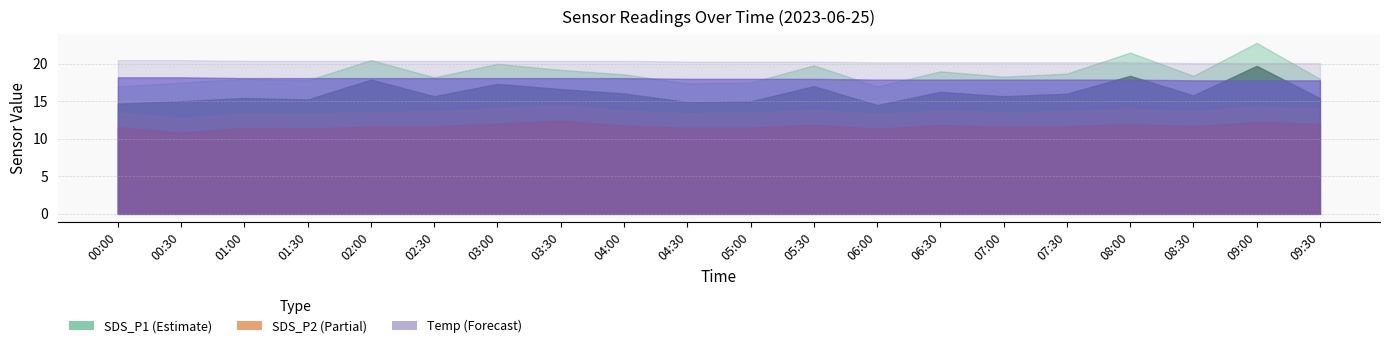

What is the maximum value for Temp?

18.2